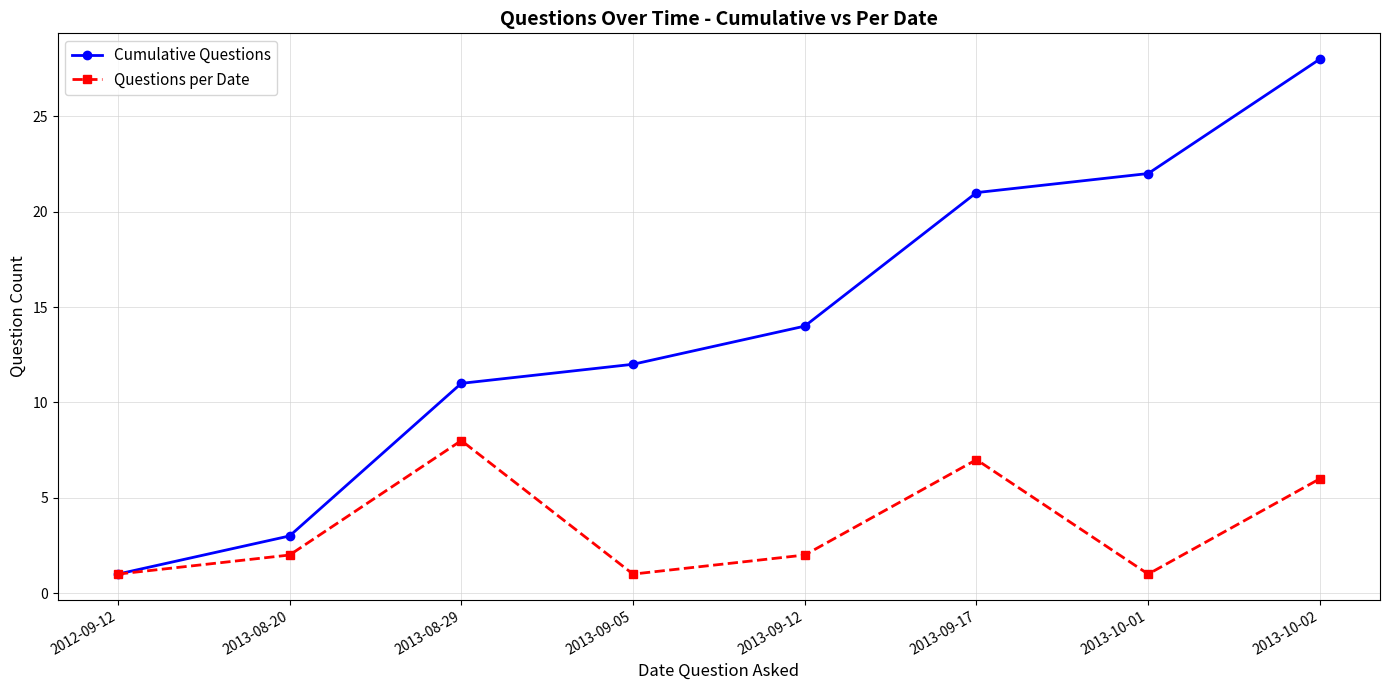

Rank the series by their maximum value, from highest to lowest.

Cumulative Questions, Questions per Date